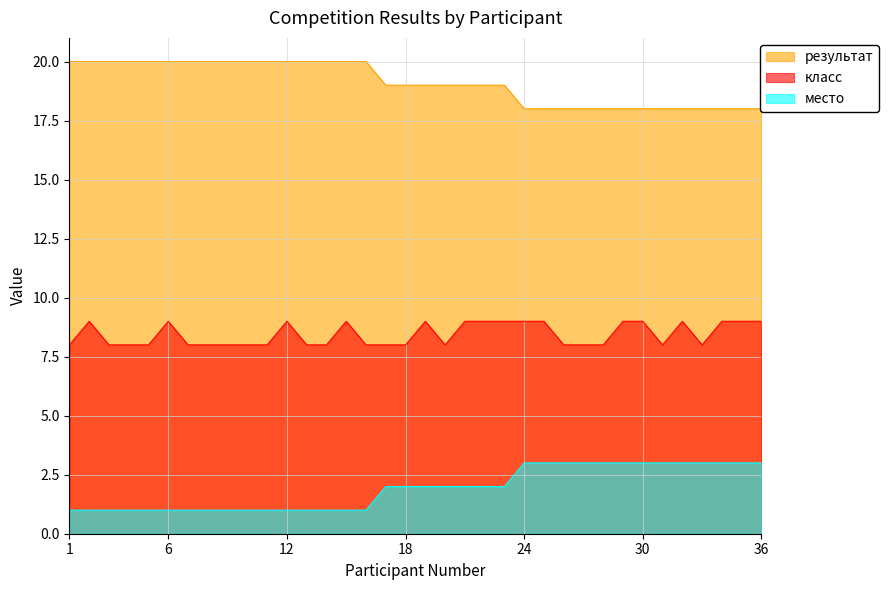

What is the average value of the класс series?

8